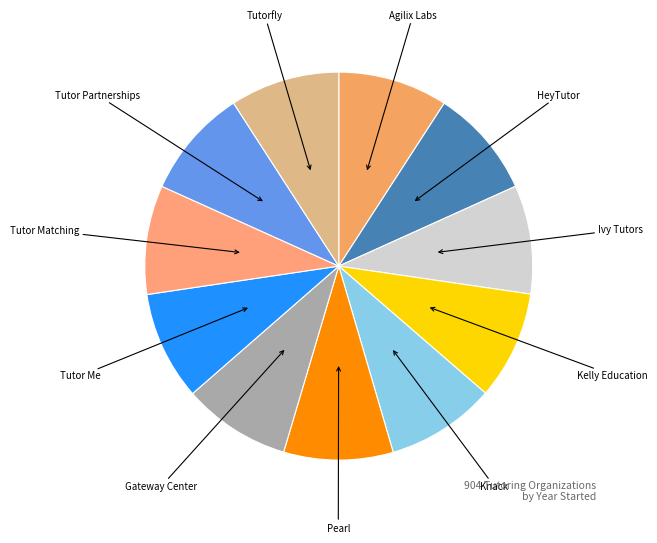

Do Pearl and Gateway Center together represent more than half of the pie?

No